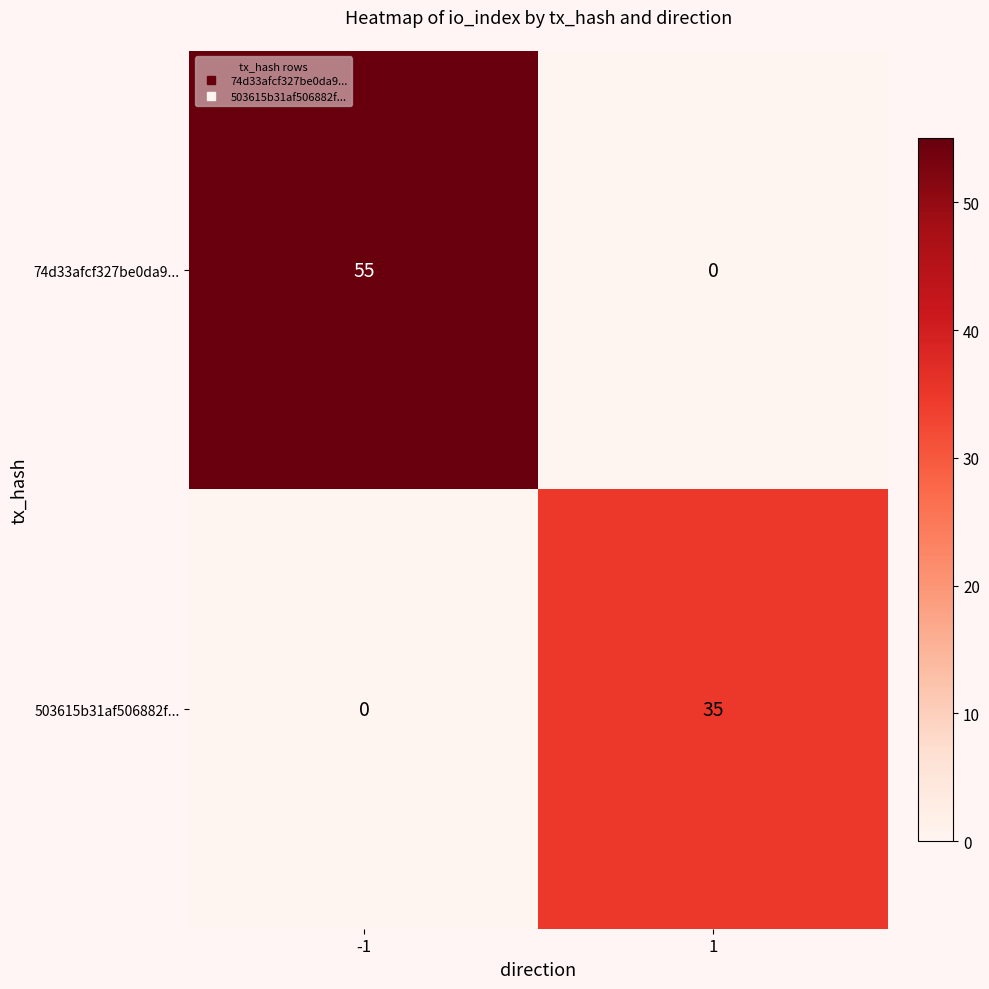

Reading left to right, transcribe all the data shown in this chart.

74d33afcf327be0da9...: 55	0
503615b31af506882f...: 0	35